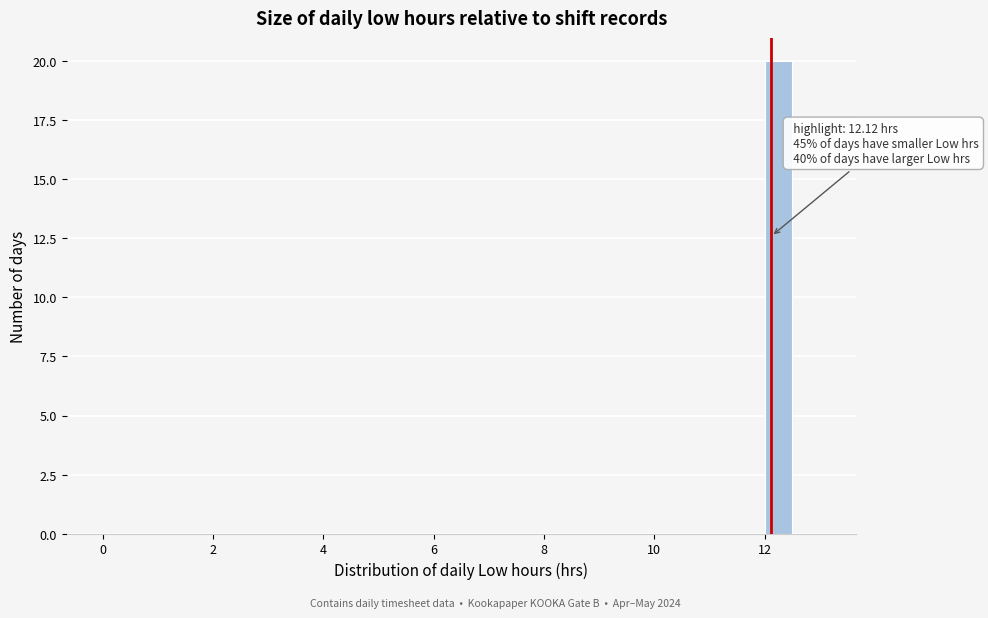

Around what value on the x-axis is the tallest bar? Give the approximate position of its centre, as read against the axis.

12.2